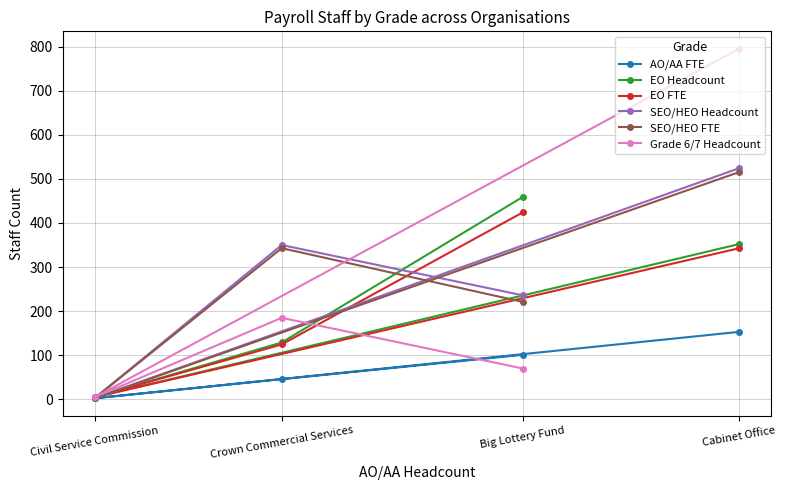

Between Cabinet Office and Big Lottery Fund, which series saw the biggest shift?

Grade 6/7 Headcount